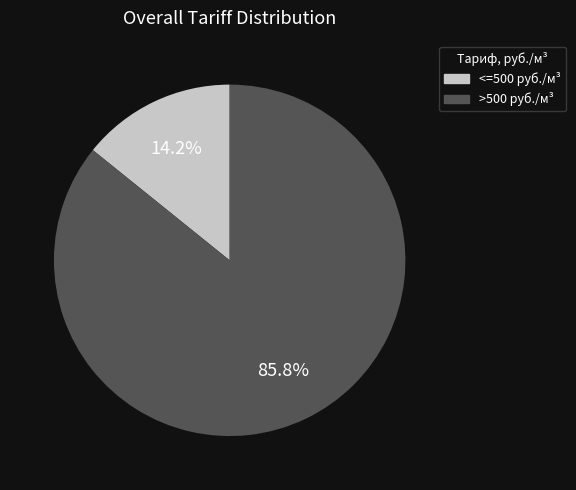

Which slice is the smallest?

<=500 руб./м³